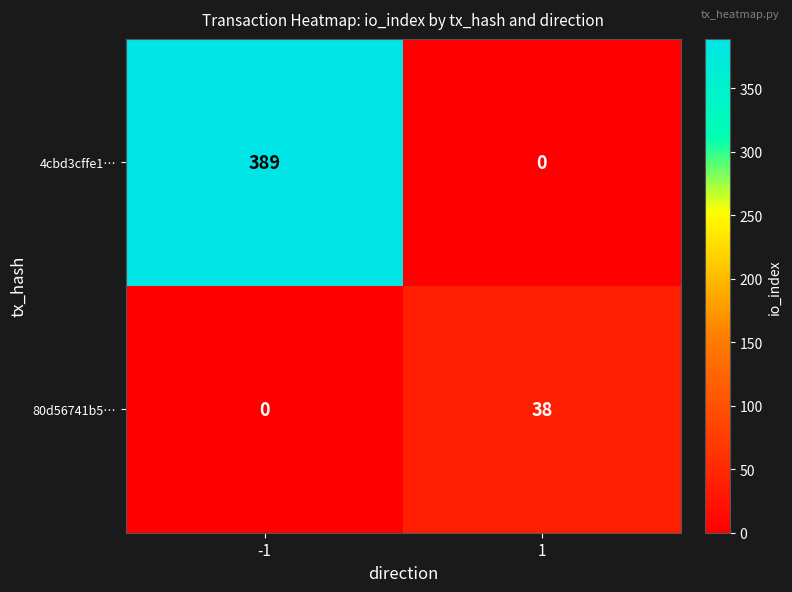

The value of 4cbd3cffe1… at 1 is 0. True or false?

True